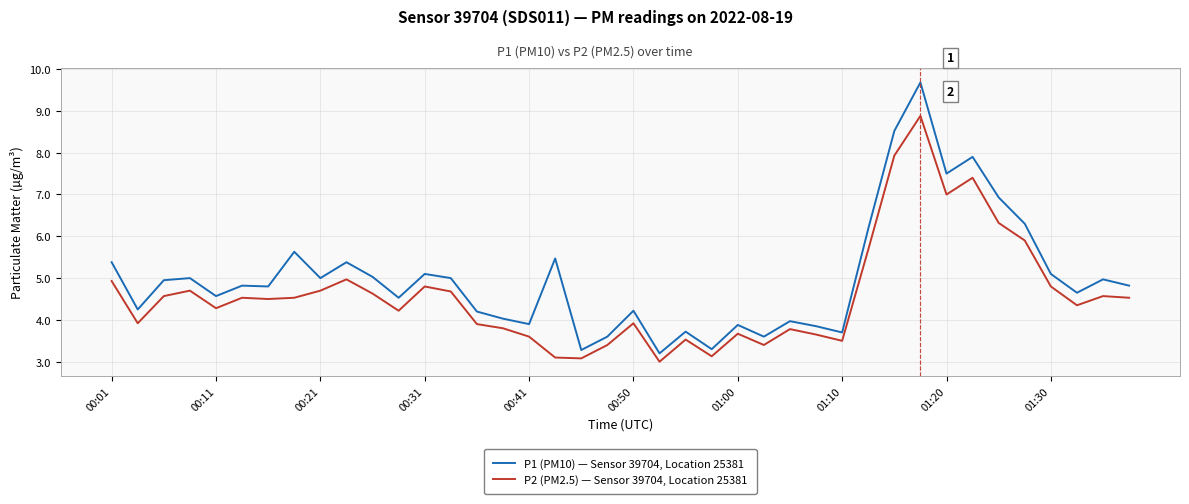

True or false: P2 (PM2.5) — Sensor 39704, Location 25381 and P1 (PM10) — Sensor 39704, Location 25381 cross at least once.

False